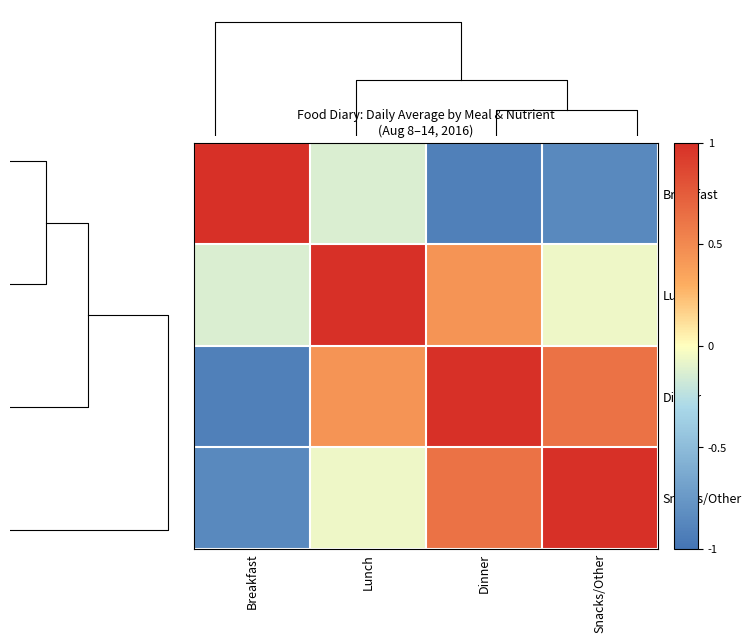

Which category has the lowest value in the Dinner series?

Breakfast